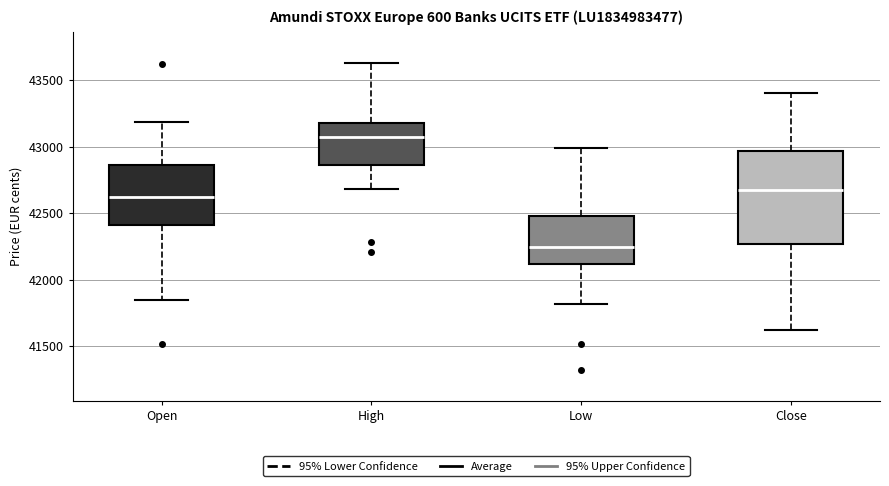

Which box's median line is the highest?

High